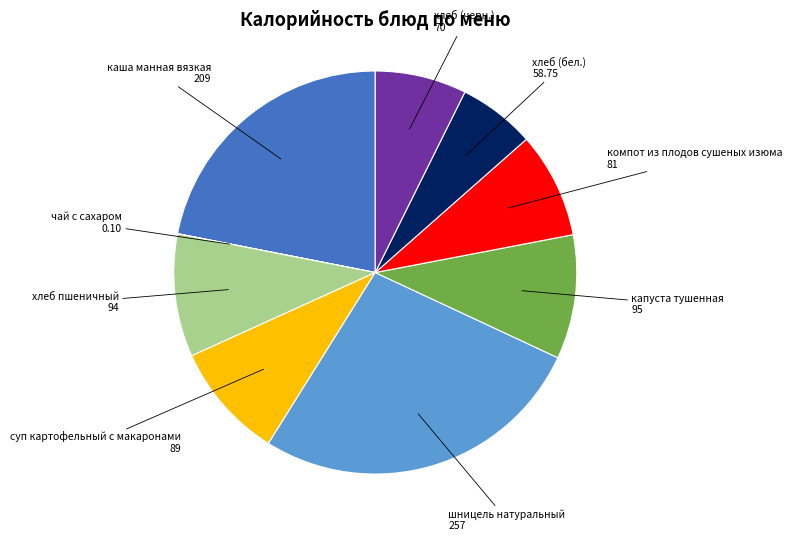

Does суп картофельный с макаронами account for over 50% of the chart?

No